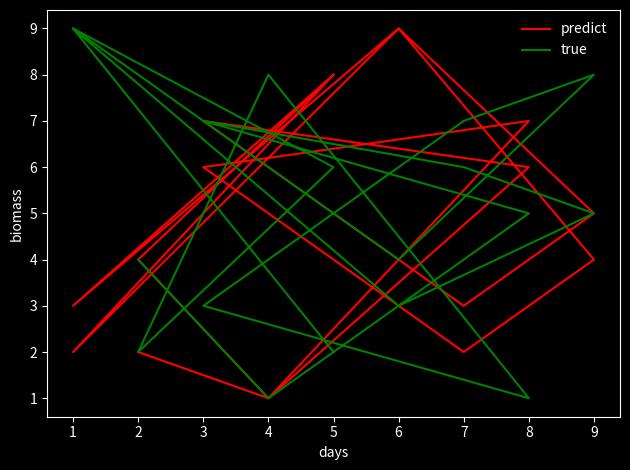

What is the difference between the maximum and minimum values in the true series?

8